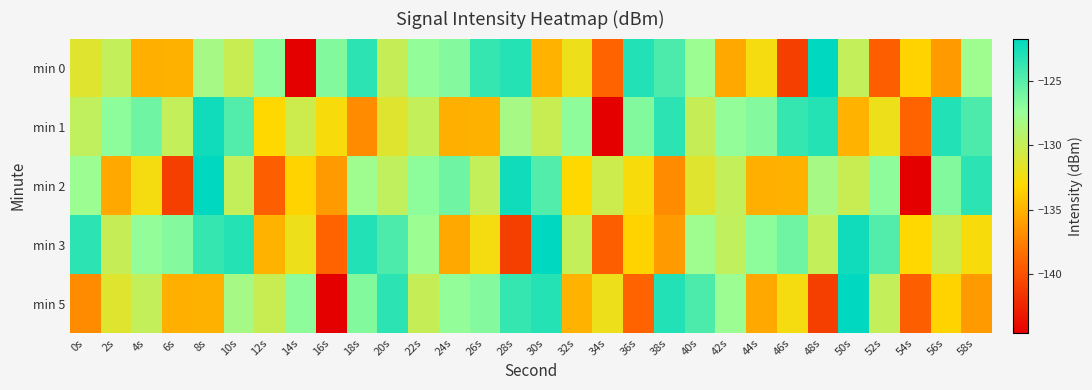

Reading left to right, extract all data points from this chart.

min 0: 0s=-131.4	2s=-129.8	4s=-135.2	6s=-135.1	8s=-128.2	10s=-130.0	12s=-127.1	14s=-144.6	16s=-126.6	18s=-123.4	20s=-129.9	22s=-127.2	24s=-126.7	26s=-123.8	28s=-123.1	30s=-135.0	32s=-132.2	34s=-139.0	36s=-123.0	38s=-124.6	40s=-127.6	42s=-135.5	44s=-132.6	46s=-141.0	48s=-121.7	50s=-129.8	52s=-139.2	54s=-133.4	56s=-136.2	58s=-127.8
min 1: 0s=-129.6	2s=-127.0	4s=-125.8	6s=-129.8	8s=-122.4	10s=-124.8	12s=-133.2	14s=-130.3	16s=-132.7	18s=-136.9	20s=-131.4	22s=-129.8	24s=-135.2	26s=-135.1	28s=-128.2	30s=-130.0	32s=-127.1	34s=-144.6	36s=-126.6	38s=-123.4	40s=-129.9	42s=-127.2	44s=-126.7	46s=-123.8	48s=-123.1	50s=-135.0	52s=-132.2	54s=-139.0	56s=-123.0	58s=-124.6
min 2: 0s=-127.6	2s=-135.5	4s=-132.6	6s=-141.0	8s=-121.7	10s=-129.8	12s=-139.2	14s=-133.4	16s=-136.2	18s=-127.8	20s=-129.6	22s=-127.0	24s=-125.8	26s=-129.8	28s=-122.4	30s=-124.8	32s=-133.2	34s=-130.3	36s=-132.7	38s=-136.9	40s=-131.4	42s=-129.8	44s=-135.2	46s=-135.1	48s=-128.2	50s=-130.0	52s=-127.1	54s=-144.6	56s=-126.6	58s=-123.4
min 3: 0s=-123.4	2s=-129.9	4s=-127.2	6s=-126.7	8s=-123.8	10s=-123.1	12s=-135.0	14s=-132.2	16s=-139.0	18s=-123.0	20s=-124.6	22s=-127.6	24s=-135.5	26s=-132.6	28s=-141.0	30s=-121.7	32s=-129.8	34s=-139.2	36s=-133.4	38s=-136.2	40s=-127.8	42s=-129.6	44s=-127.0	46s=-125.8	48s=-129.8	50s=-122.4	52s=-124.8	54s=-133.2	56s=-130.3	58s=-132.7
min 5: 0s=-136.9	2s=-131.4	4s=-129.8	6s=-135.2	8s=-135.1	10s=-128.2	12s=-130.0	14s=-127.1	16s=-144.6	18s=-126.6	20s=-123.4	22s=-129.9	24s=-127.2	26s=-126.7	28s=-123.8	30s=-123.1	32s=-135.0	34s=-132.2	36s=-139.0	38s=-123.0	40s=-124.6	42s=-127.6	44s=-135.5	46s=-132.6	48s=-141.0	50s=-121.7	52s=-129.8	54s=-139.2	56s=-133.4	58s=-136.2